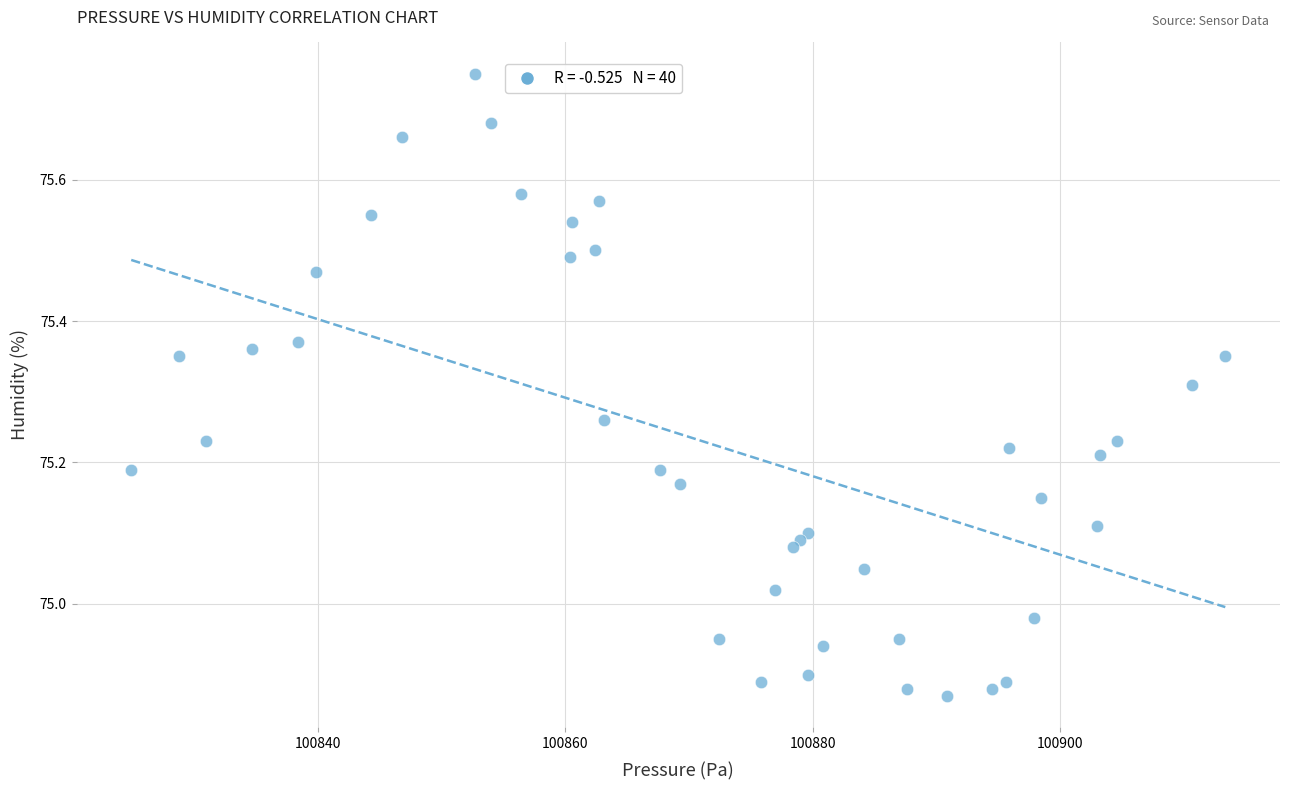

What is the range of X values (max minus min)?

88.5